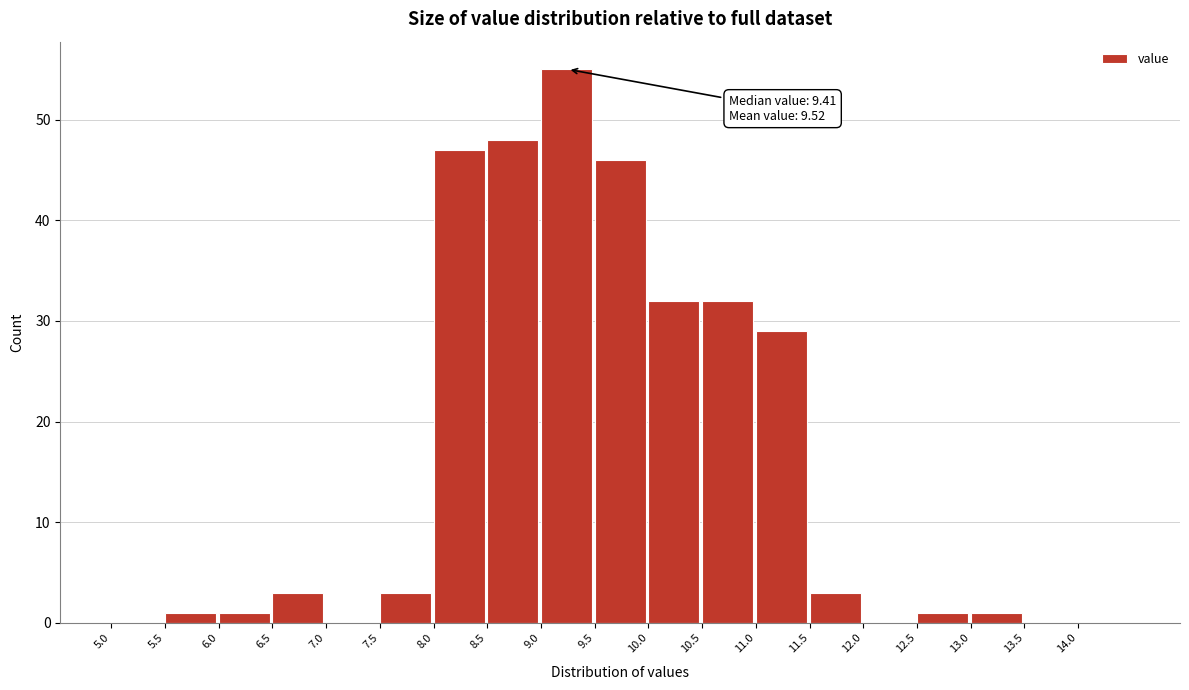

Which range on the x-axis has the tallest bar?

9.0 to 9.5